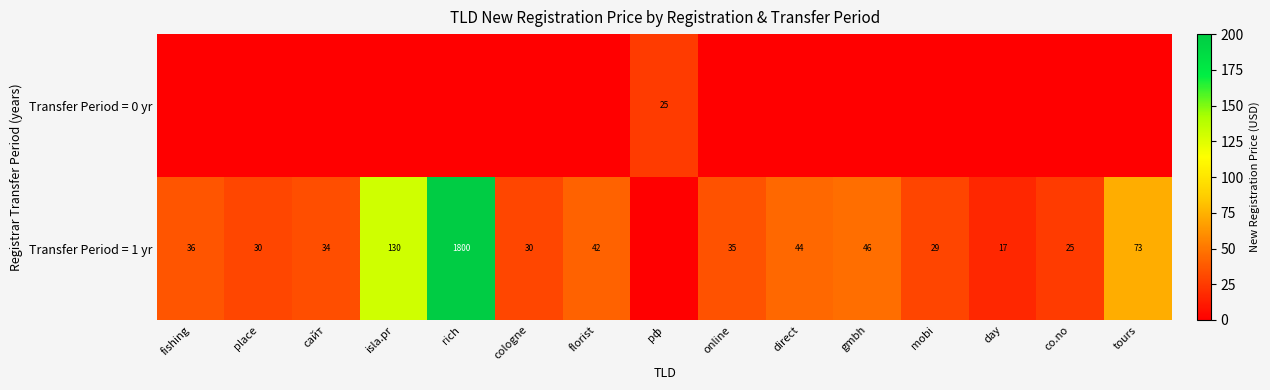

True or false: Transfer Period = 1 yr has a value of 20 at fishing.

False